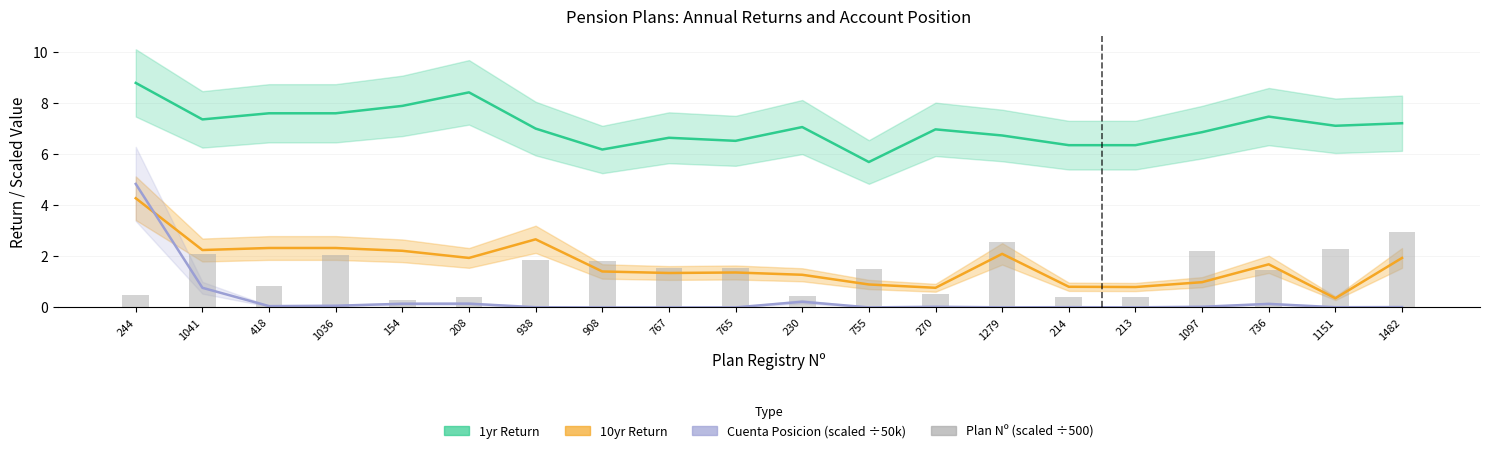

What is the value of the 14th bar from the left?

2.6